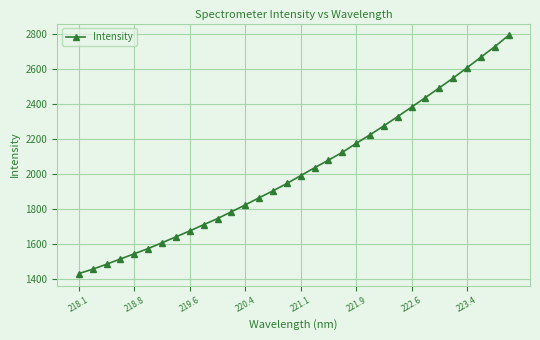

Reading right to left, what are all the values shown in this chart?

2790.0	2725.7	2665.8	2605.6	2546.9	2490.9	2435.6	2381.3	2327.3	2274.5	2223.3	2174.2	2122.8	2078.6	2035.1	1990.4	1945.3	1903.5	1864.0	1823.1	1783.9	1745.3	1710.2	1675.0	1640.8	1607.3	1574.1	1544.1	1514.8	1484.6	1456.2	1431.2